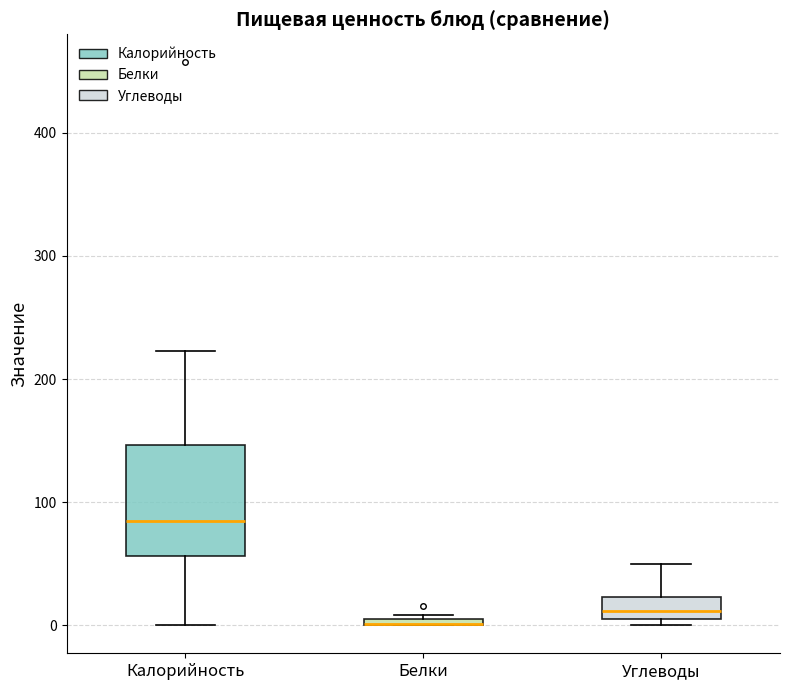

Where is the lower edge of the box for Углеводы on the y-axis? The values are not printed on the chart, so give them approximately, as read against the axis.

10